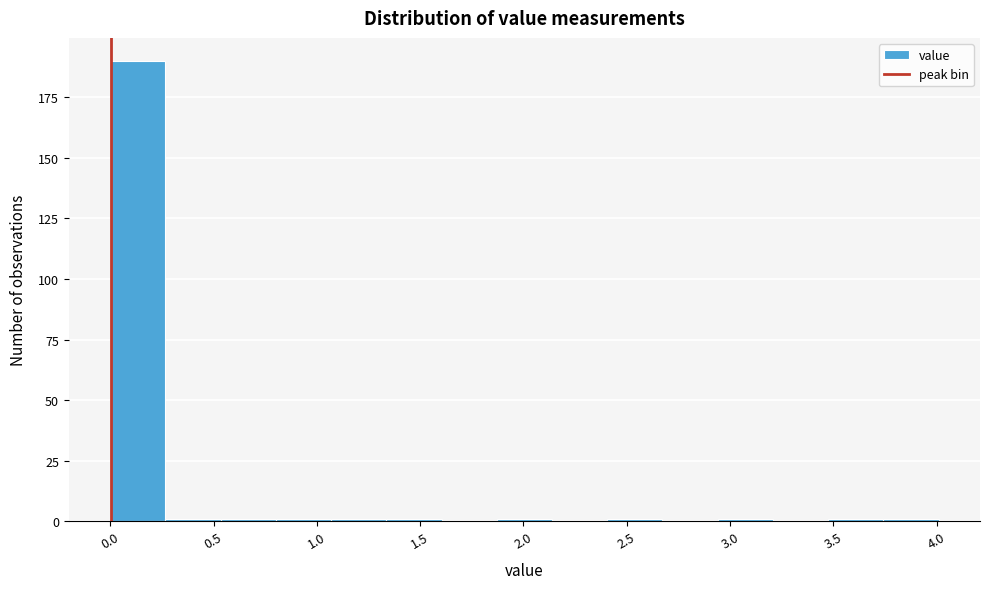

Reading left to right, list every bar in this chart as the range it spans on the x-axis followed by its height. Neither the bar edges nor the heights are printed on the chart, so give them approximately, as read against the axes.

0.00 to 0.25: 190
0.25 to 0.55: under 5
0.55 to 0.80: under 5
0.80 to 1.05: under 5
1.05 to 1.35: under 5
1.35 to 1.60: under 5
1.60 to 1.85: 0
1.85 to 2.15: under 5
2.15 to 2.40: 0
2.40 to 2.65: under 5
2.65 to 2.95: 0
2.95 to 3.20: under 5
3.20 to 3.50: 0
3.50 to 3.75: under 5
3.75 to 4.00: under 5